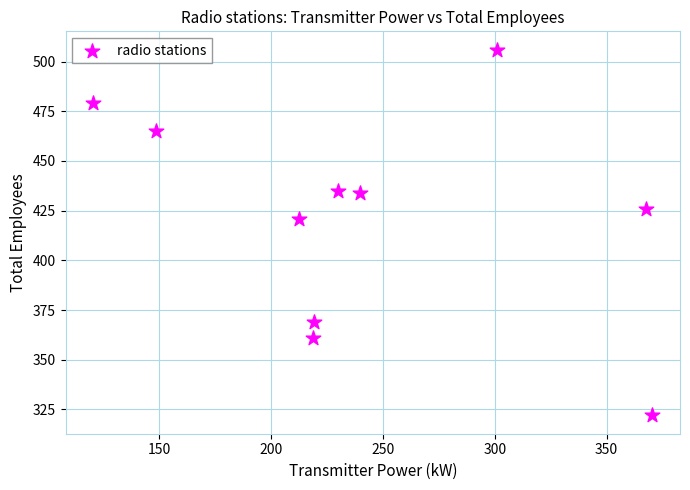

What is the average Y value?

422